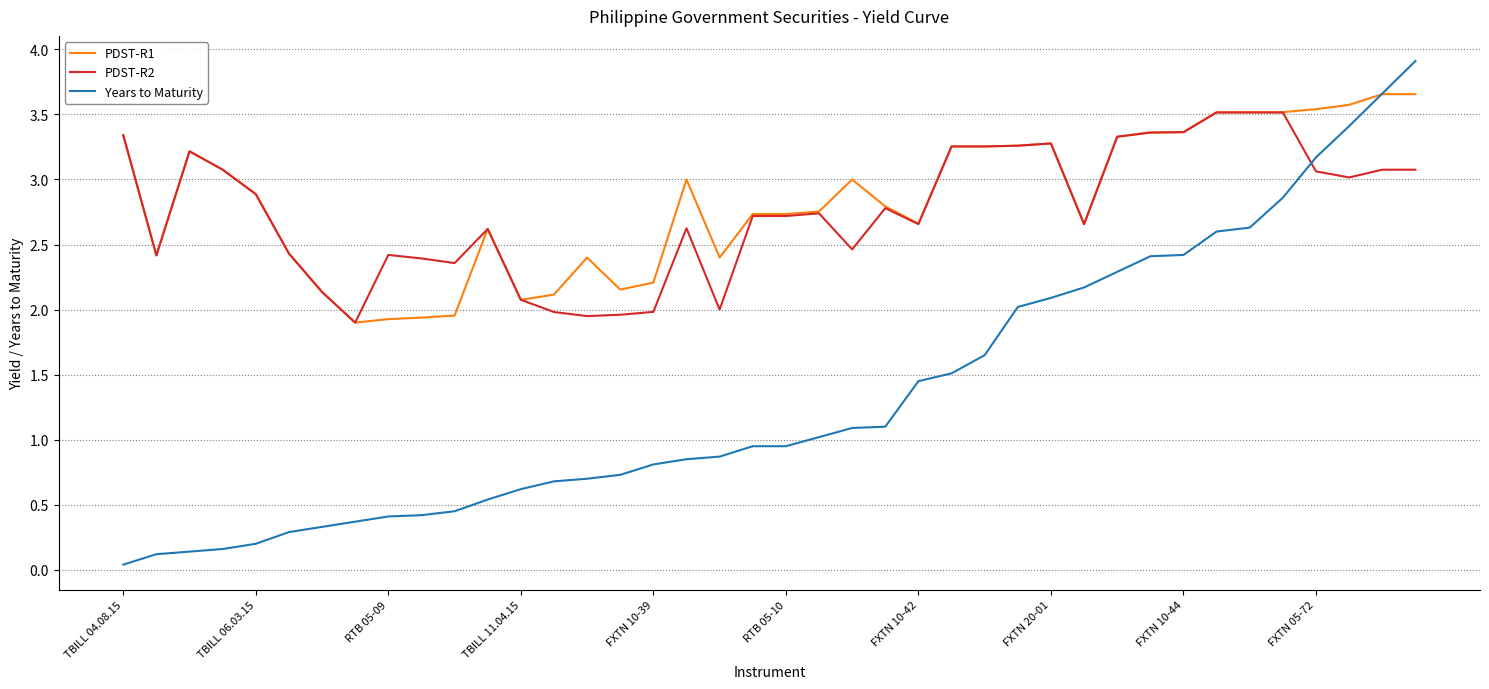

What is the maximum value shown in the chart?

3.9